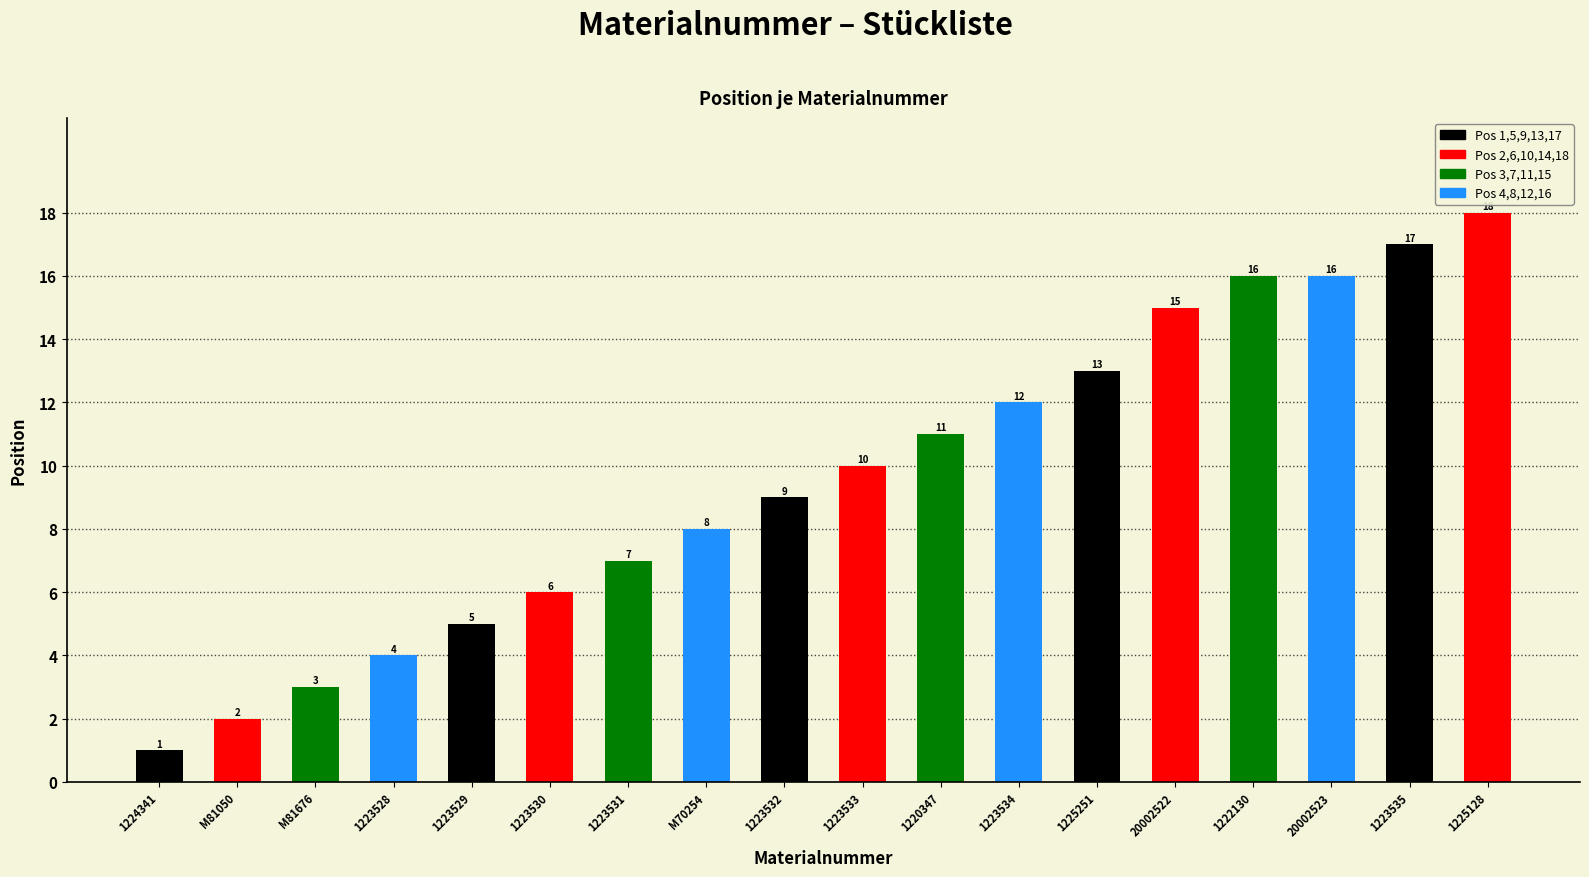

Which label corresponds to the largest value in the chart?

1225128